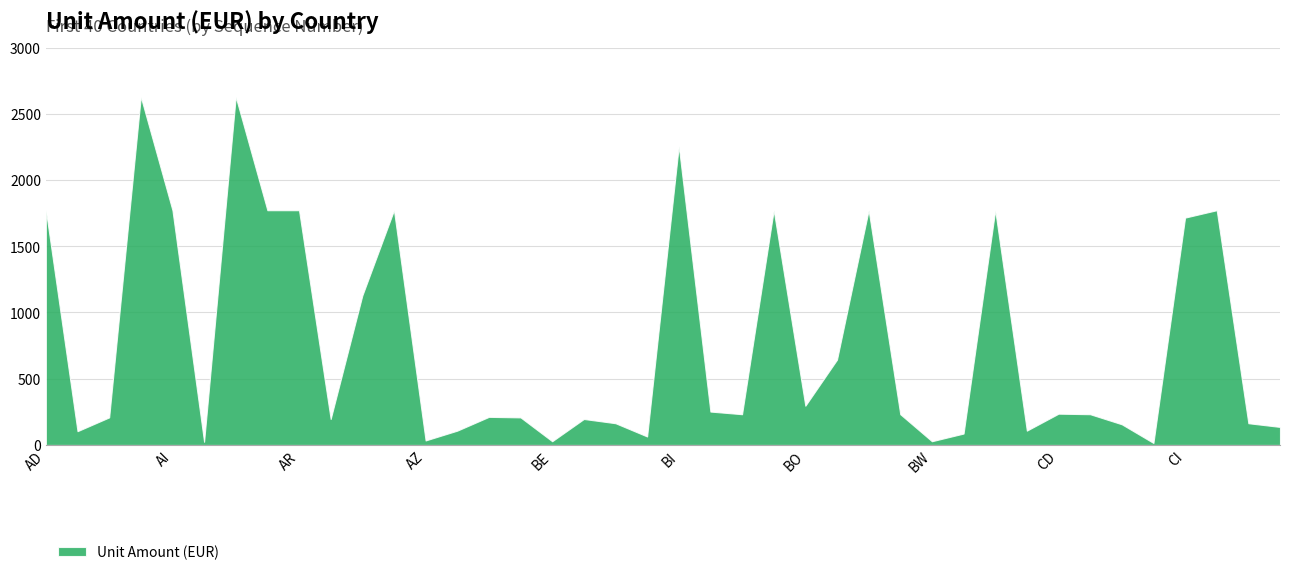

What is the smallest value displayed?

15